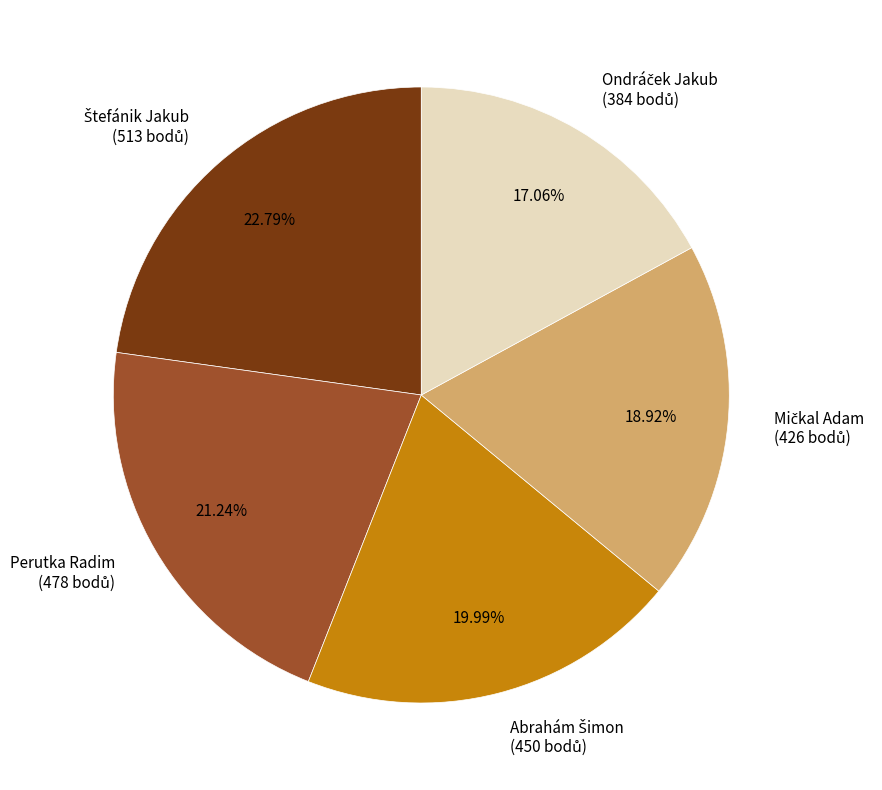

Is there a majority slice in this chart?

No